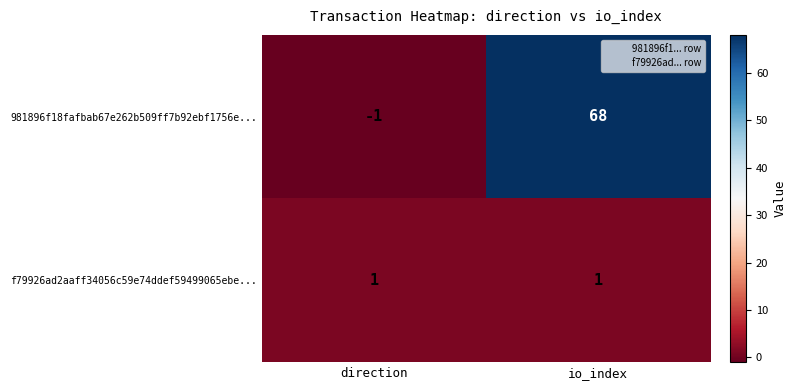

What is the maximum value shown in the chart?

68